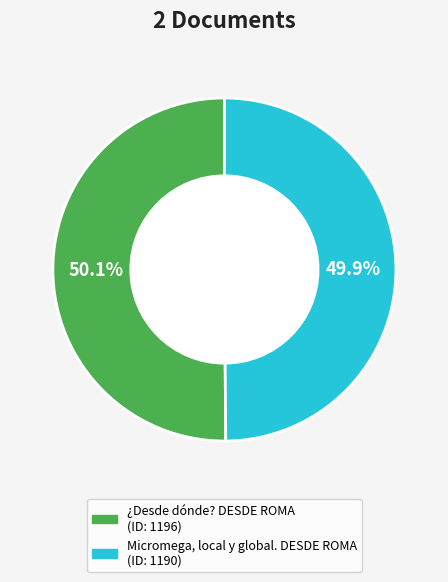

To the nearest percent, what percentage of the pie is Micromega, local y global. DESDE ROMA?

50%